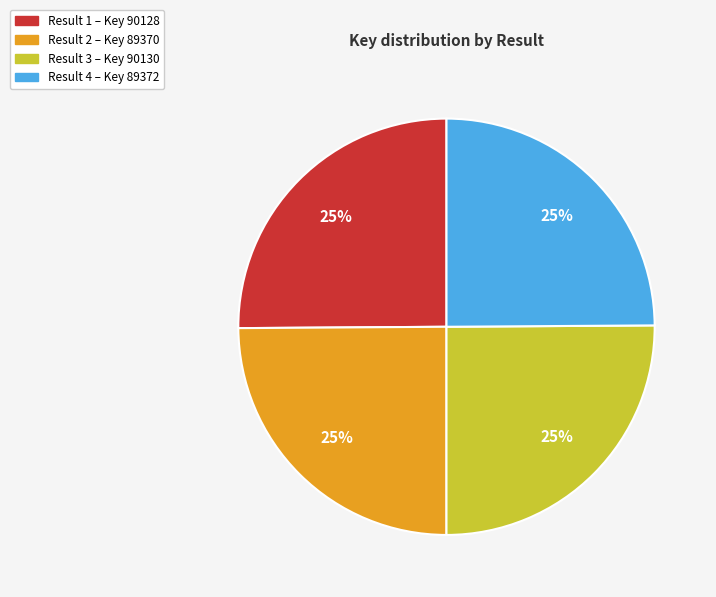

What is the ratio of the value at Result 1 – Key 90128 to the value at Result 4 – Key 89372?

1.0